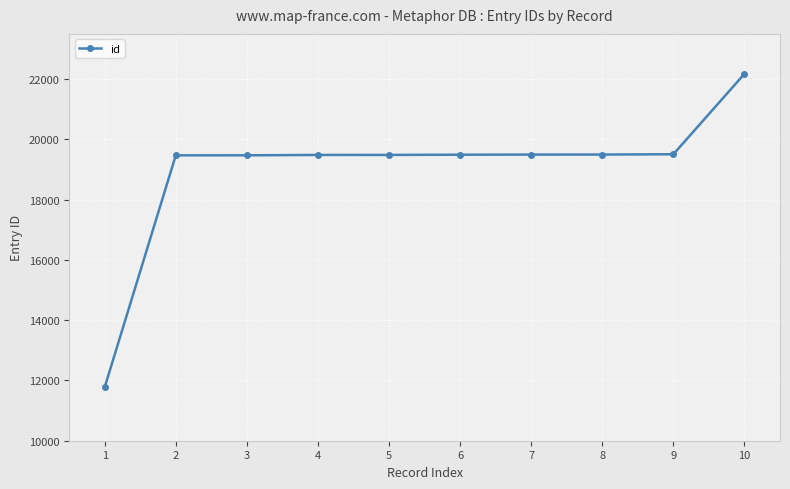

Is it true that the value at 1 is 3816?

False